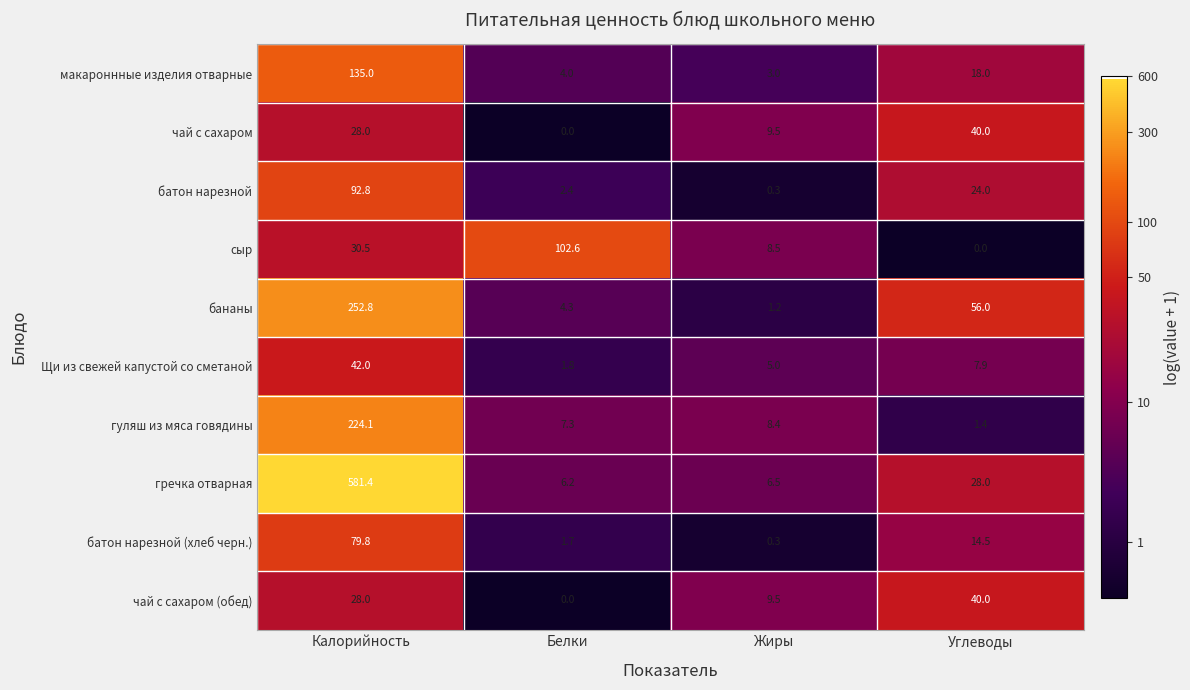

At how many categories does at least one series exceed 5?

4